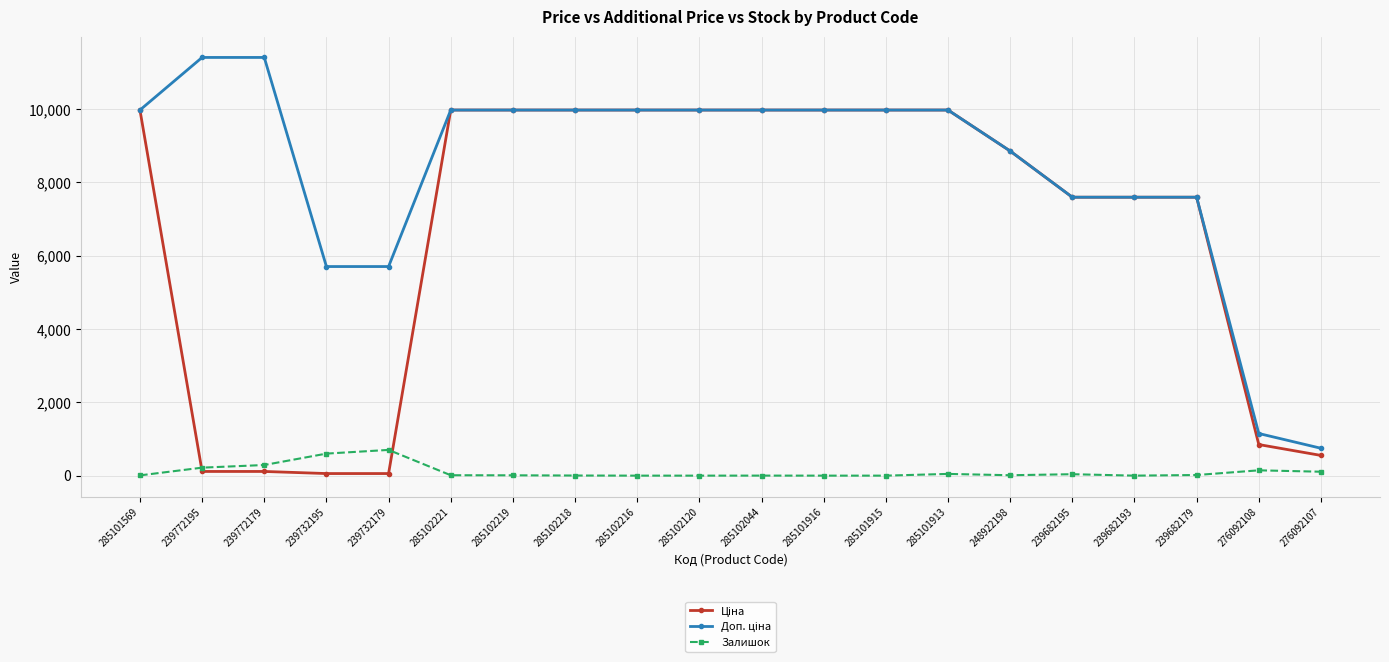

What position from the left is 239682179?

18